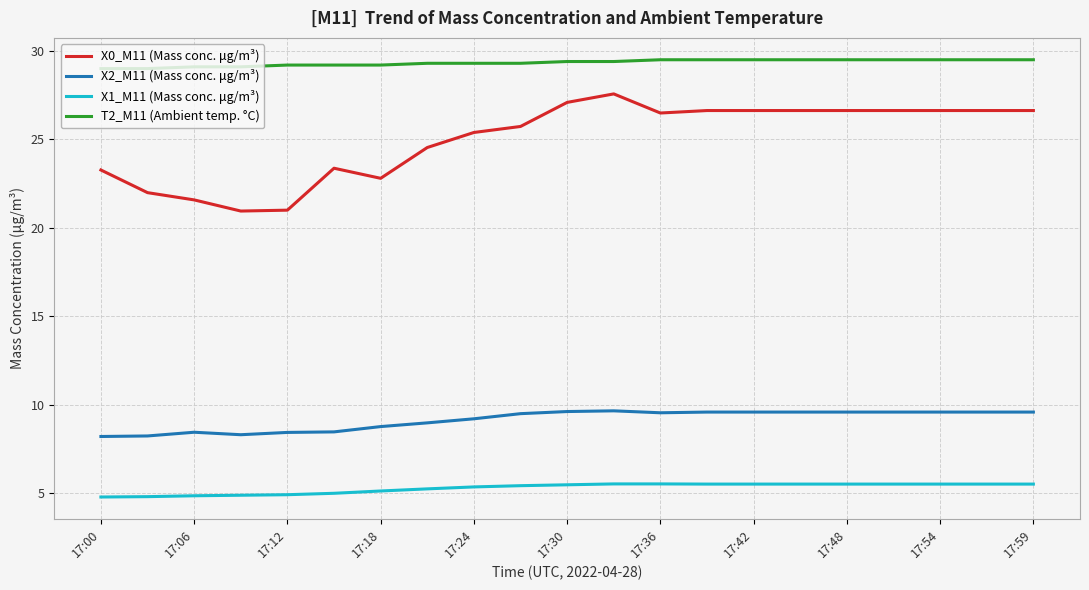

True or false: T2_M11 (Ambient temp. °C) and X0_M11 (Mass conc. μg/m³) intersect in this chart.

False